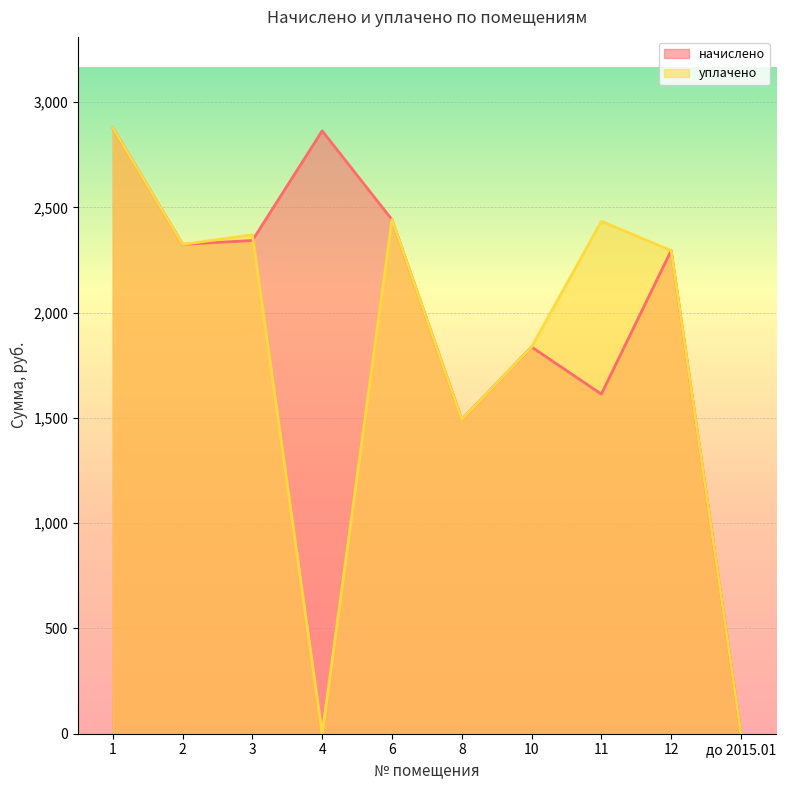

Reading left to right, list all the values displayed in this chart.

начислено: 2877.8	2324.2	2342.6	2863.1	2441.6	1492.0	1836.7	1613.0	2294.9	0.0
уплачено: 2877.8	2324.2	2369.4	0.0	2442.2	1492.0	1836.7	2433.3	2294.9	0.0